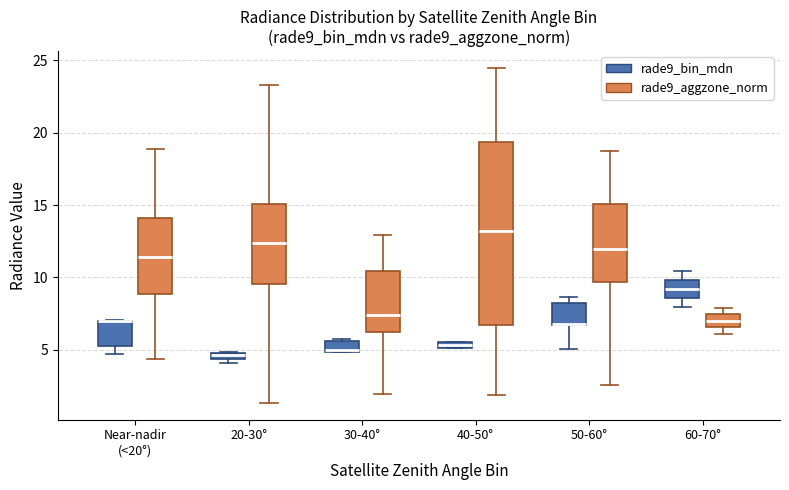

Comparing the boxes themselves (not the whiskers), which one is the tallest?

40-50° (rade9_aggzone_norm)